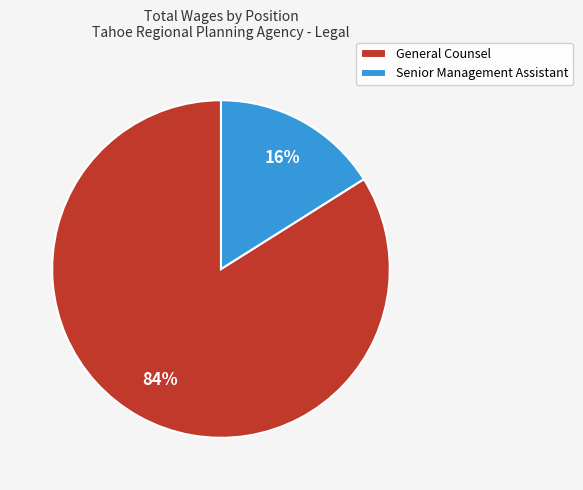

What is the ratio of the value at Senior Management Assistant to the value at General Counsel?

0.2